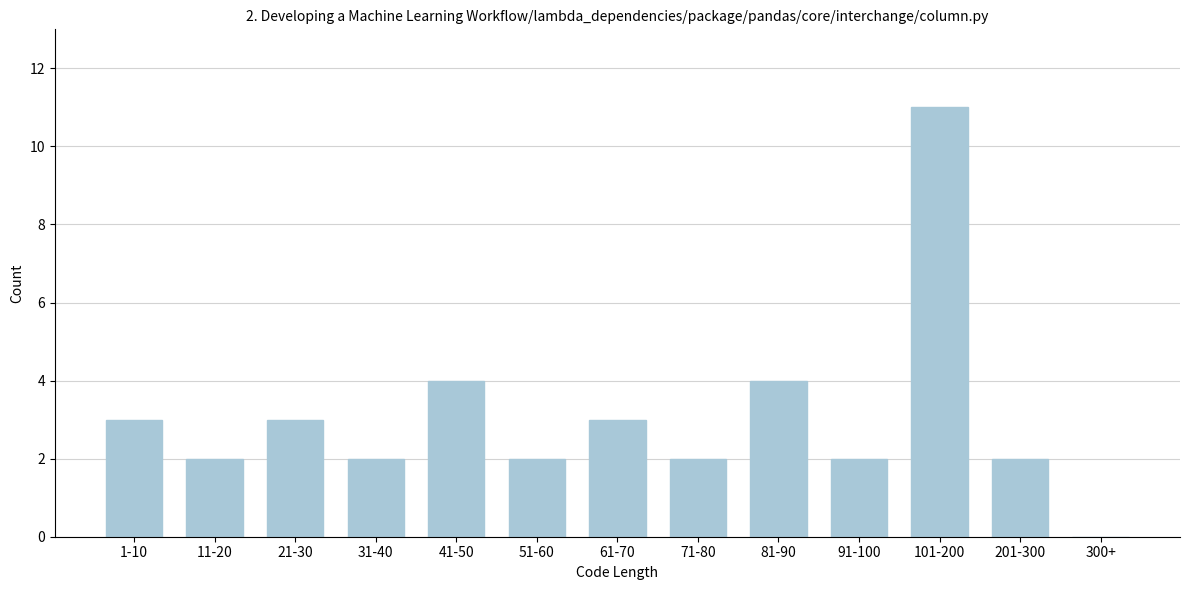

Reading left to right, list all the values displayed in this chart.

1-10=3	11-20=2	21-30=3	31-40=2	41-50=4	51-60=2	61-70=3	71-80=2	81-90=4	91-100=2	101-200=11	201-300=2	300+=0